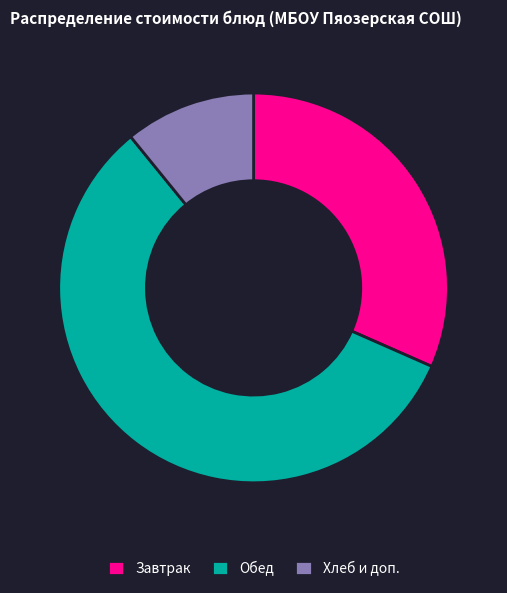

Does any single category account for the majority?

Yes